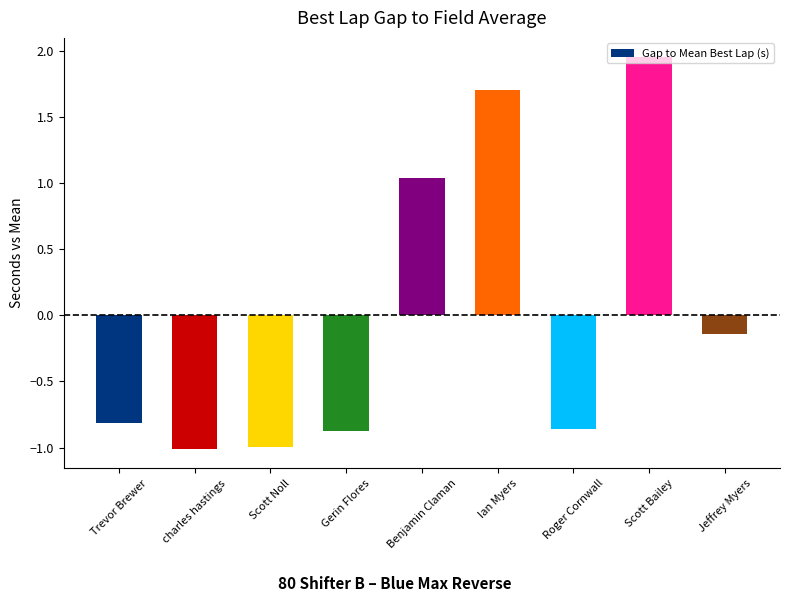

At which label is the value closest to 0?

Jeffrey Myers